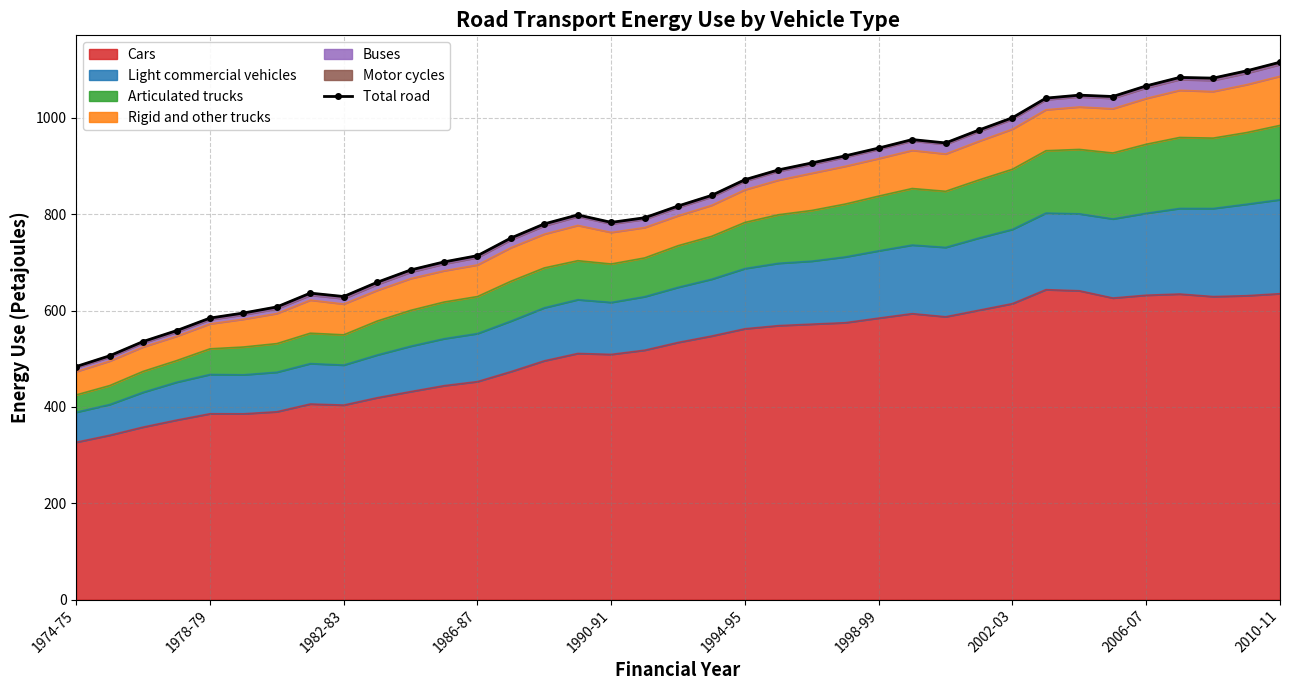

What is the minimum value for Cars?

326.6